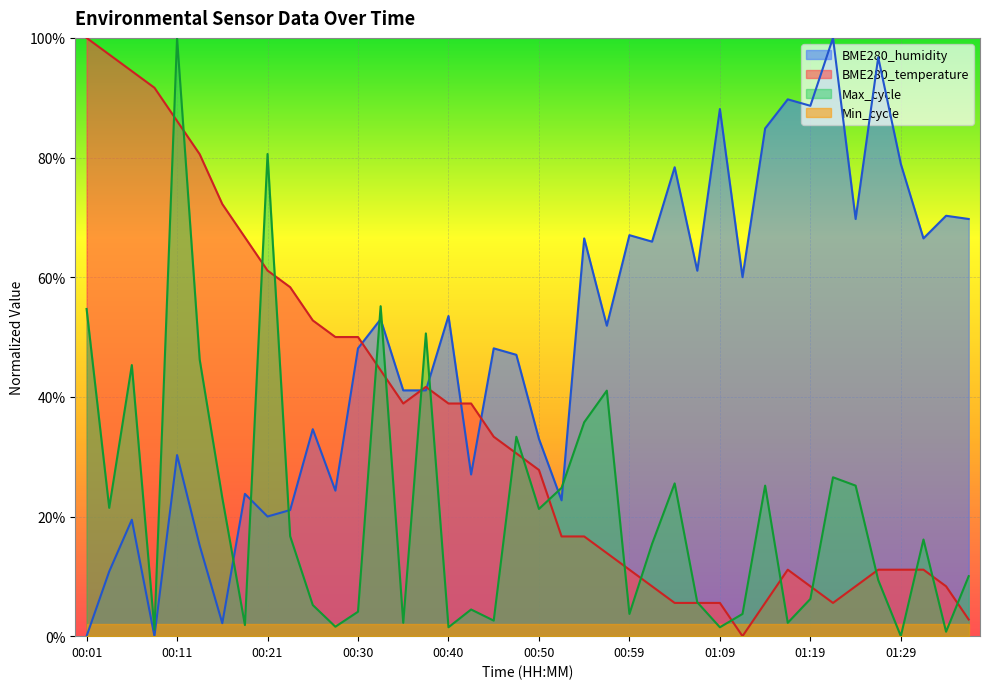

What is the sum of all BME280_temperature values?

14.2